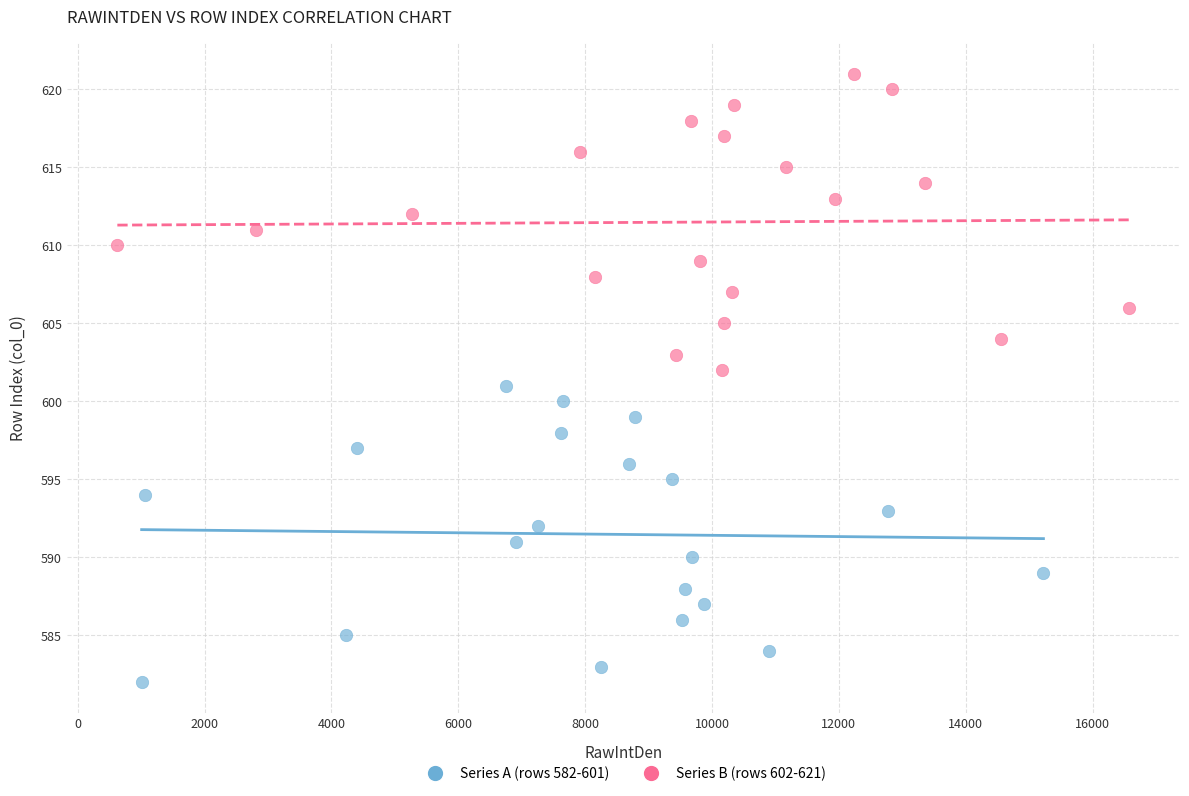

Which series reaches the minimum Y coordinate?

Series A (rows 582-601)